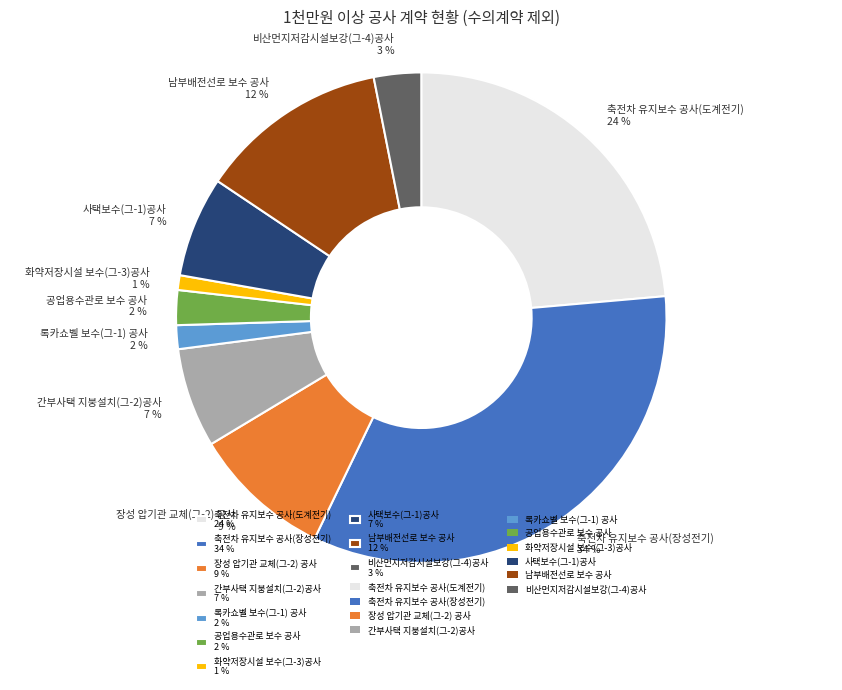

What is the ratio of the value at 장성 압기관 교체(그-2) 공사 9 % to the value at 축전차 유지보수 공사(장성전기) 34 %?

0.3